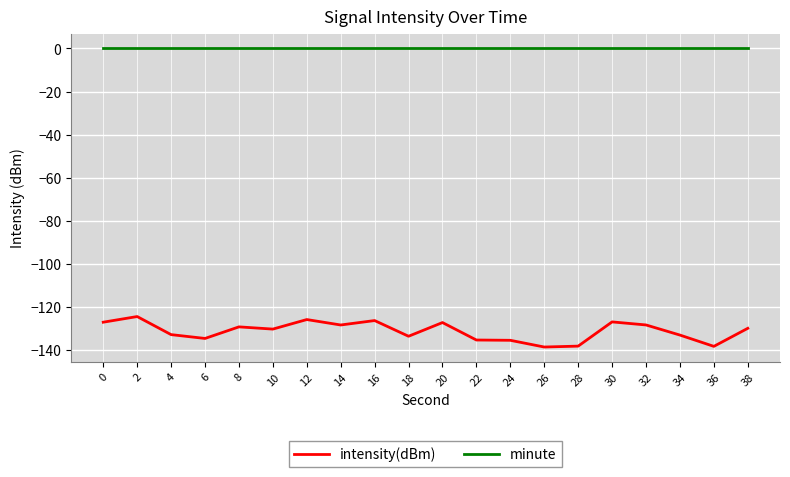

What is the smallest value displayed?

-138.7